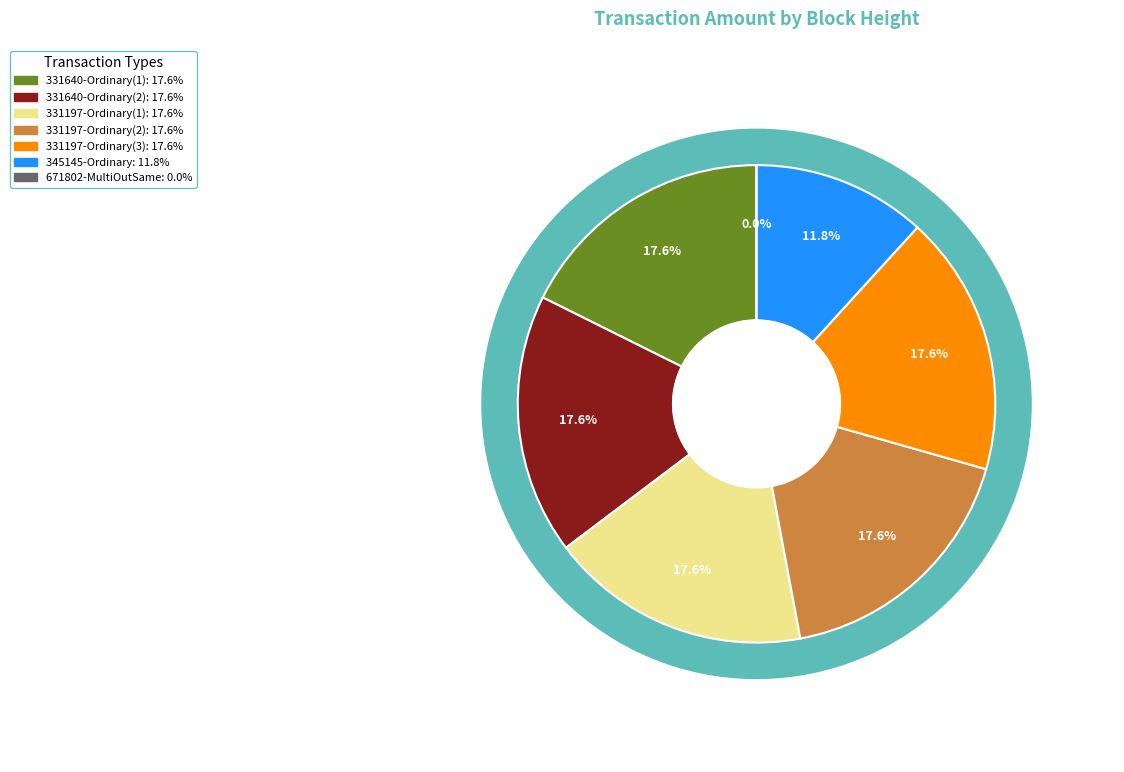

To the nearest percent, what is the combined percentage of 331197-Ordinary(1) and 331197-Ordinary(3)?

35%